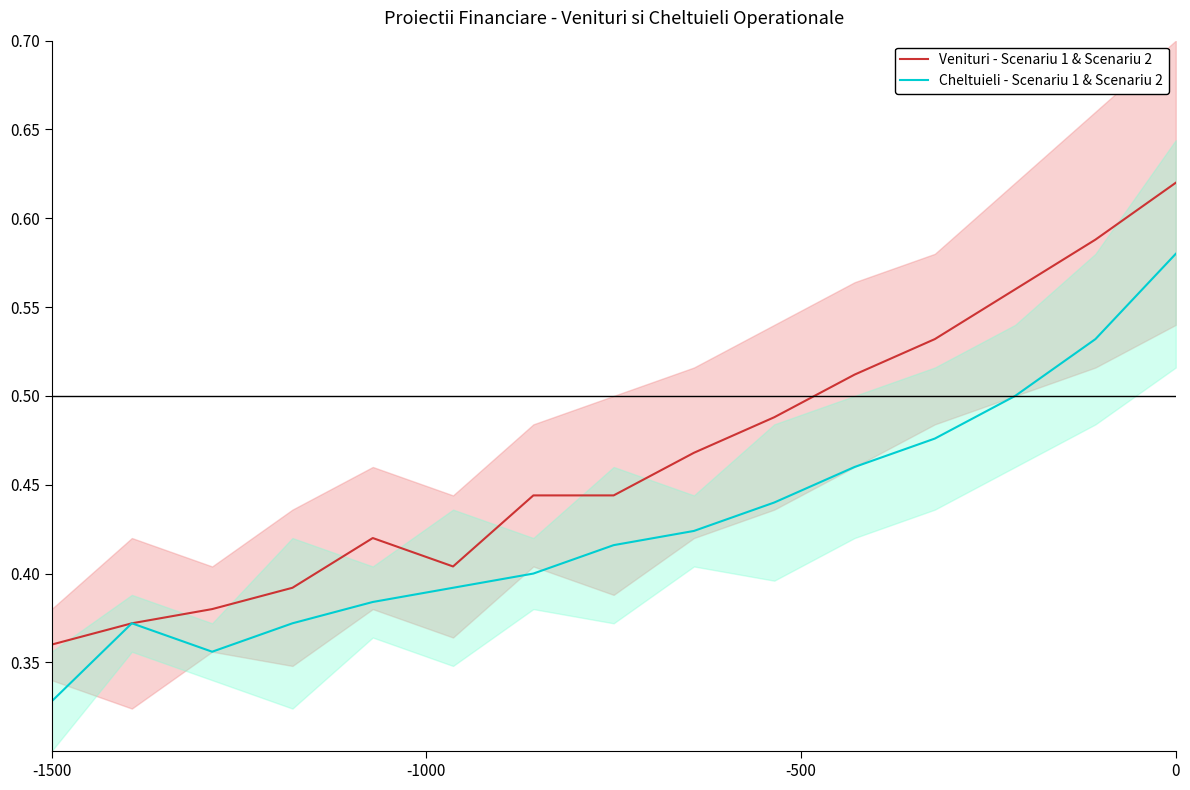

Does the chart have visible grid lines?

No